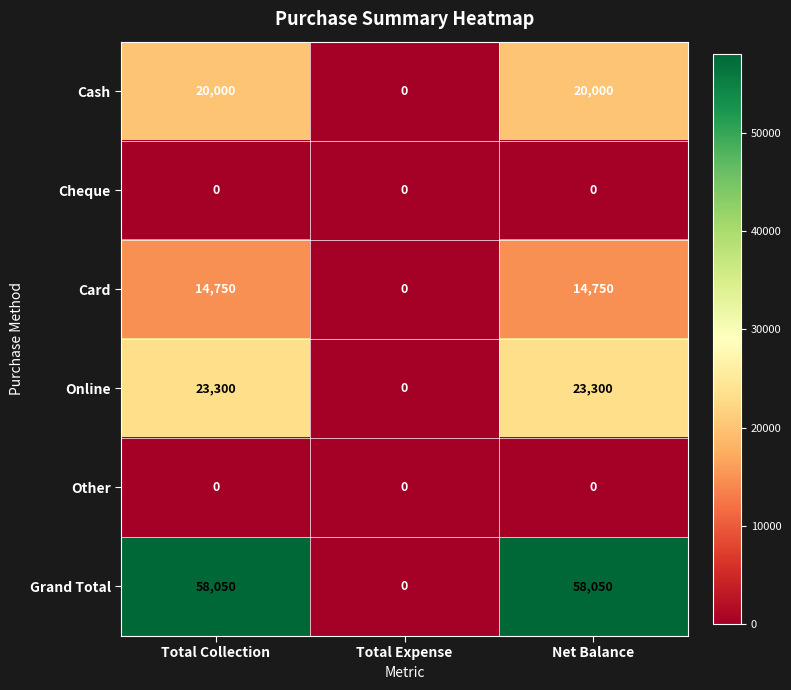

Reading right to left, extract all data points from this chart.

Cash: 20000	0	20000
Cheque: 0	0	0
Card: 14750	0	14750
Online: 23300	0	23300
Other: 0	0	0
Grand Total: 58050	0	58050